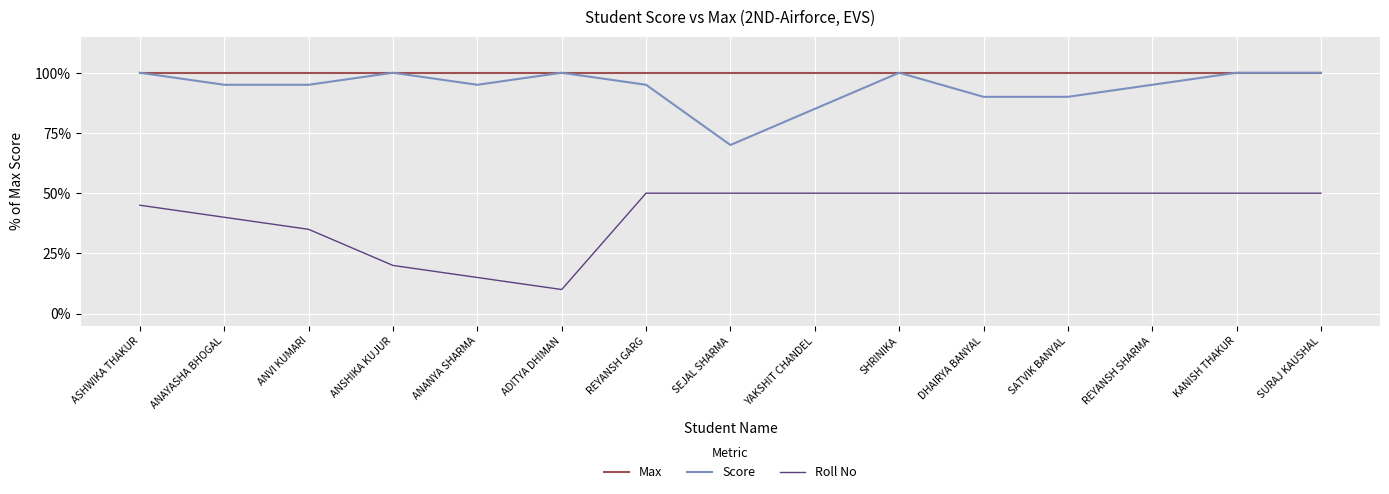

How many lines are shown in the chart?

3